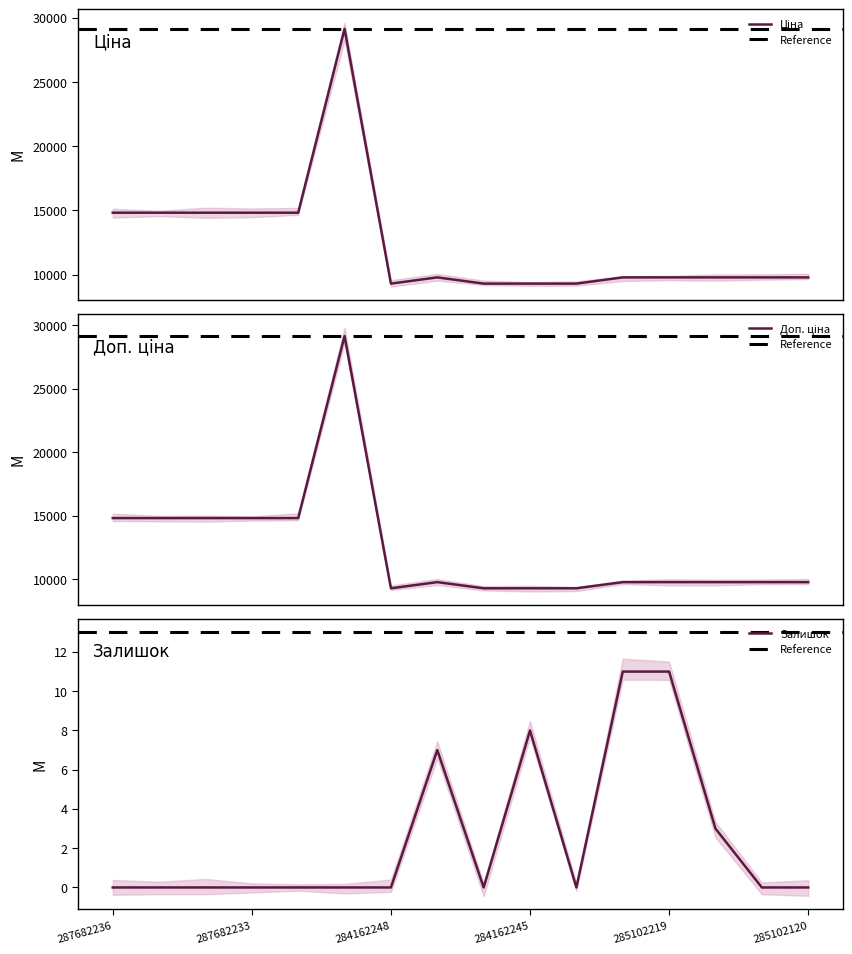

What is the sum of the Залишок values at 285102218 and 287682235?

3.0